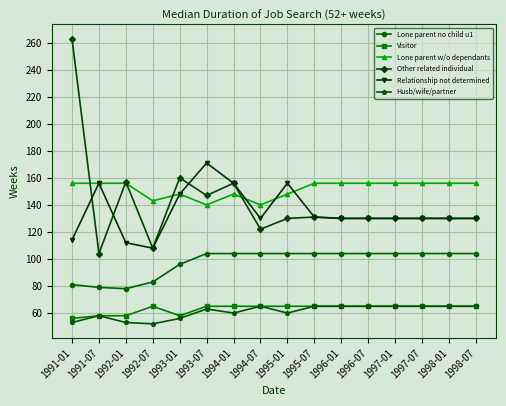

Which series has the largest range (max minus min)?

Other related individual